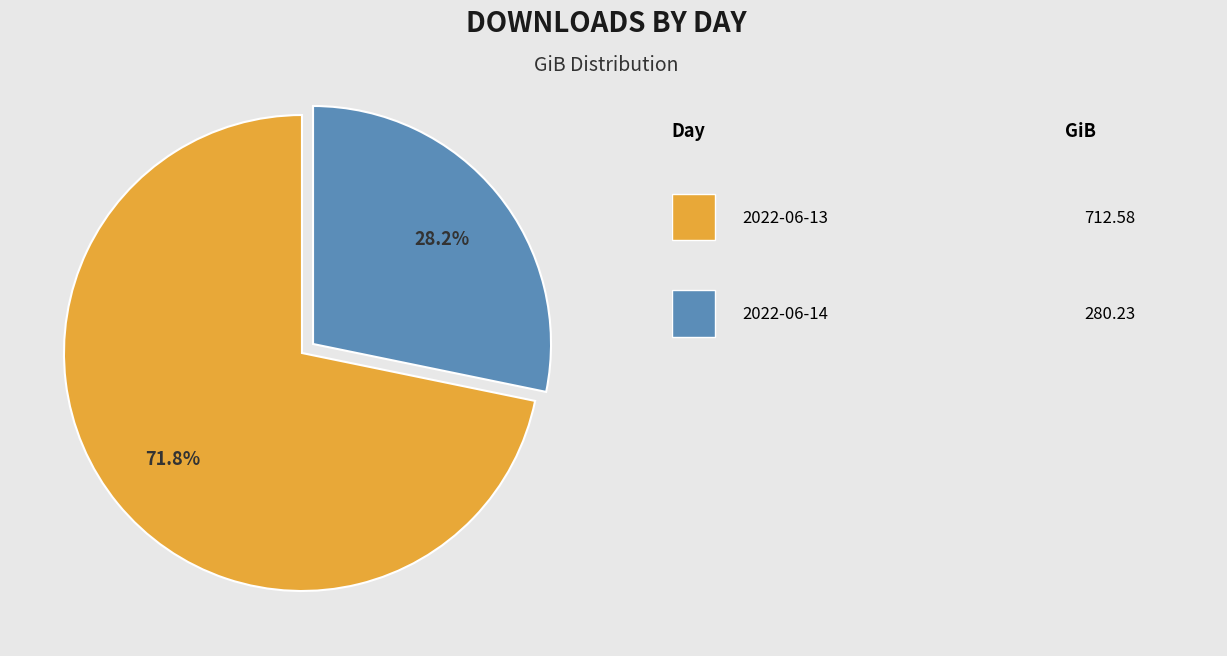

Does any single category account for the majority?

Yes